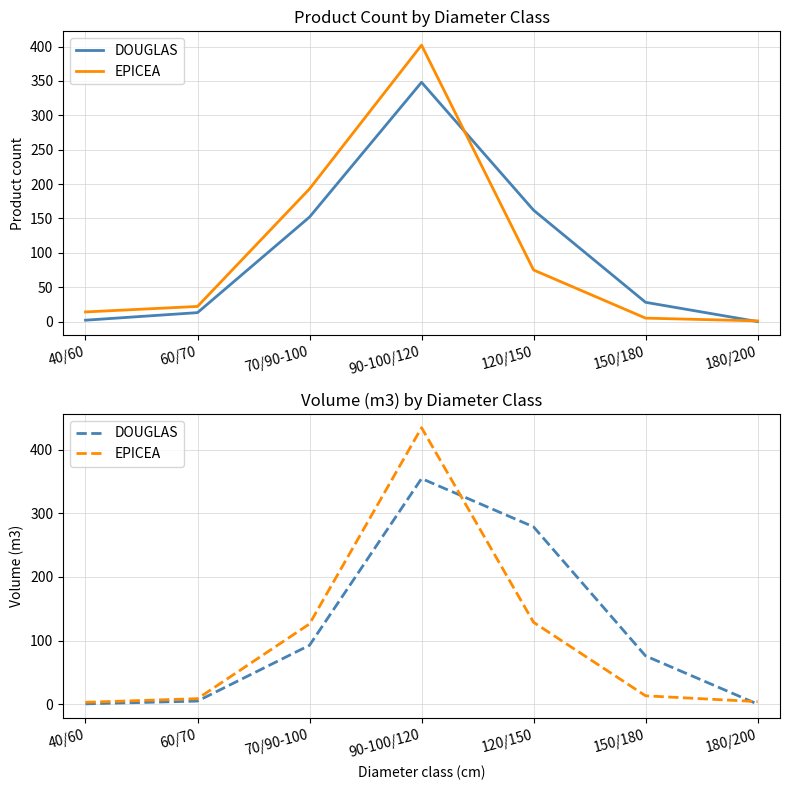

Which has a higher value, 60/70 or 90-100/120?

90-100/120